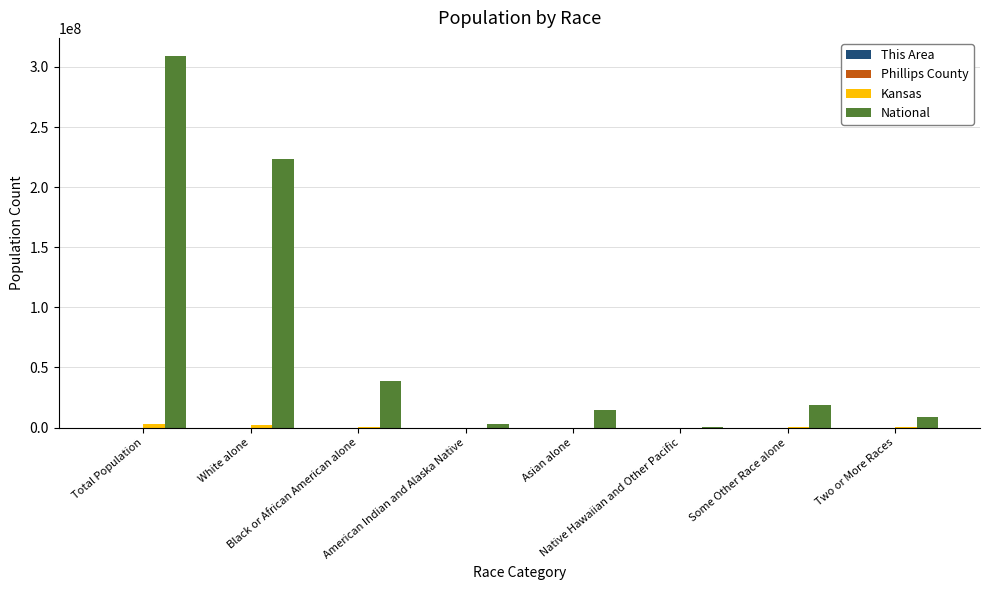

What is the greatest value displayed?

308745538